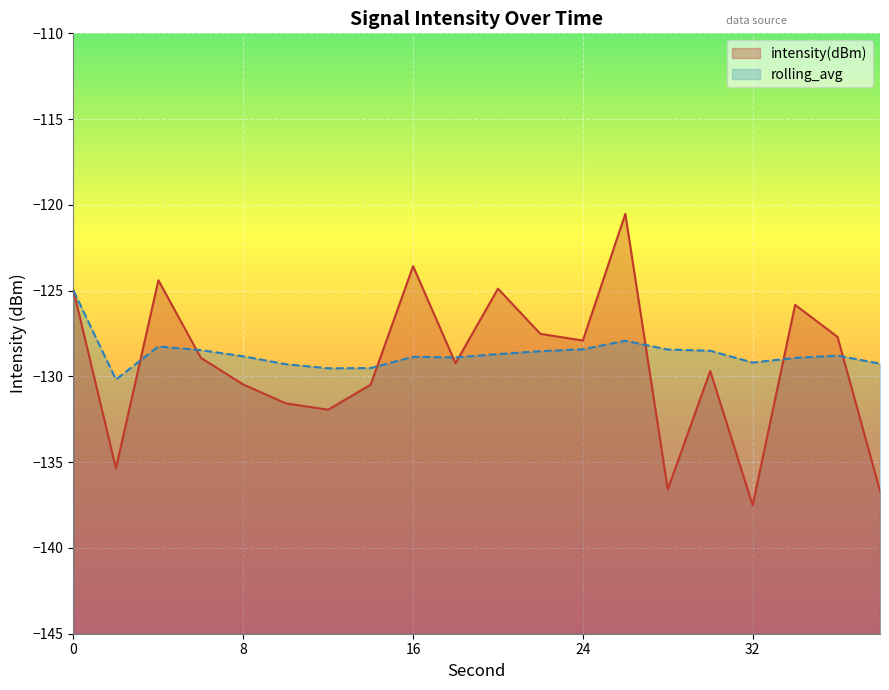

After their last crossing, which series has the higher values: rolling_avg or intensity(dBm)?

rolling_avg